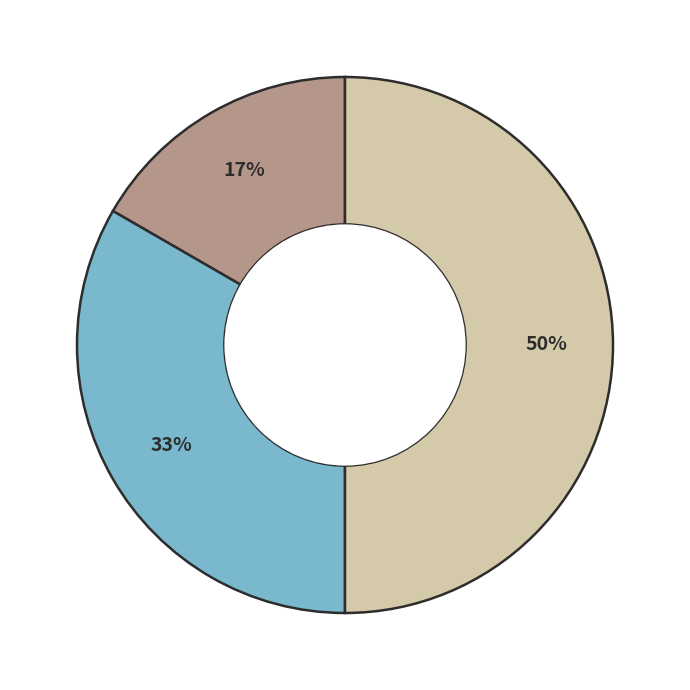

Count the number of slices in the pie.

3